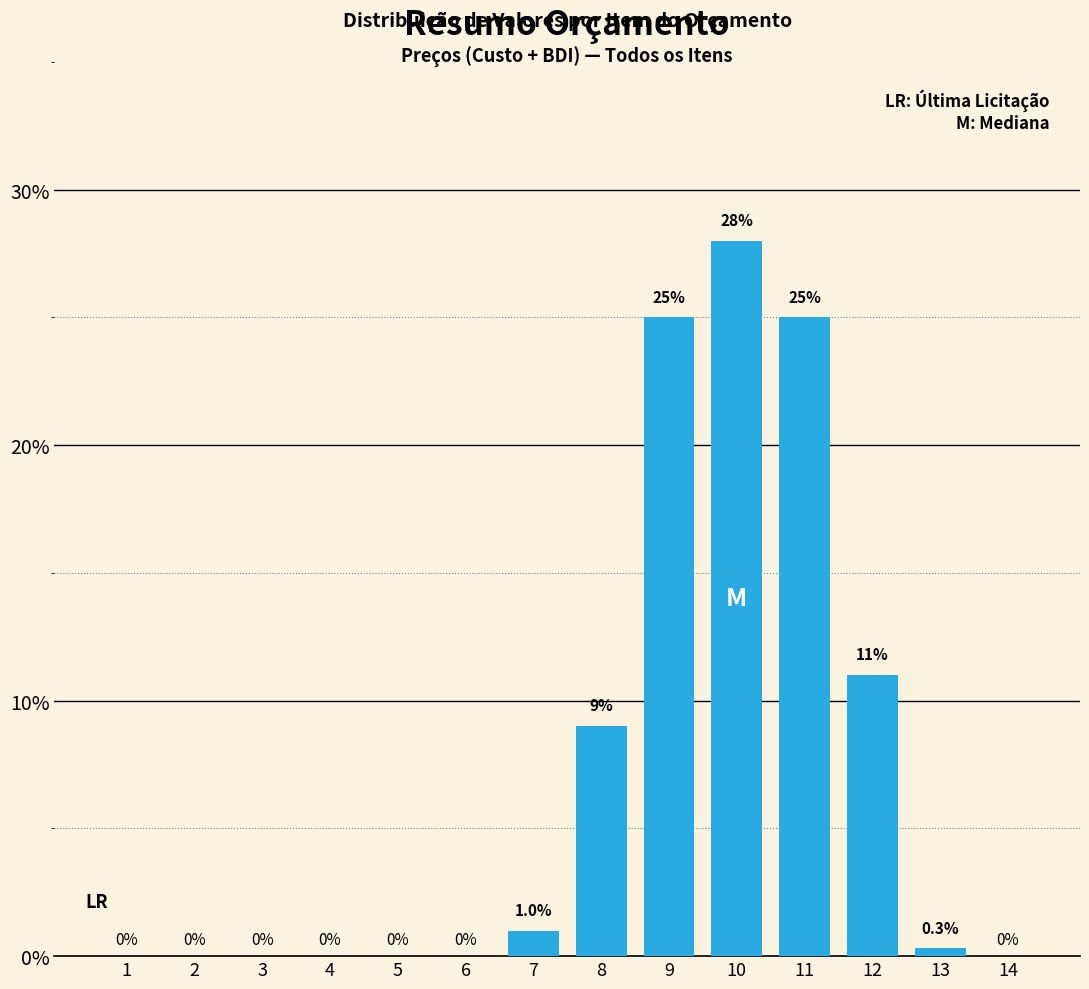

Reading left to right, what are all the values shown in this chart?

1=0.0	2=0.0	3=0.0	4=0.0	5=0.0	6=0.0	7=1.0	8=9.0	9=25.0	10=28.0	11=25.0	12=11.0	13=0.3	14=0.0